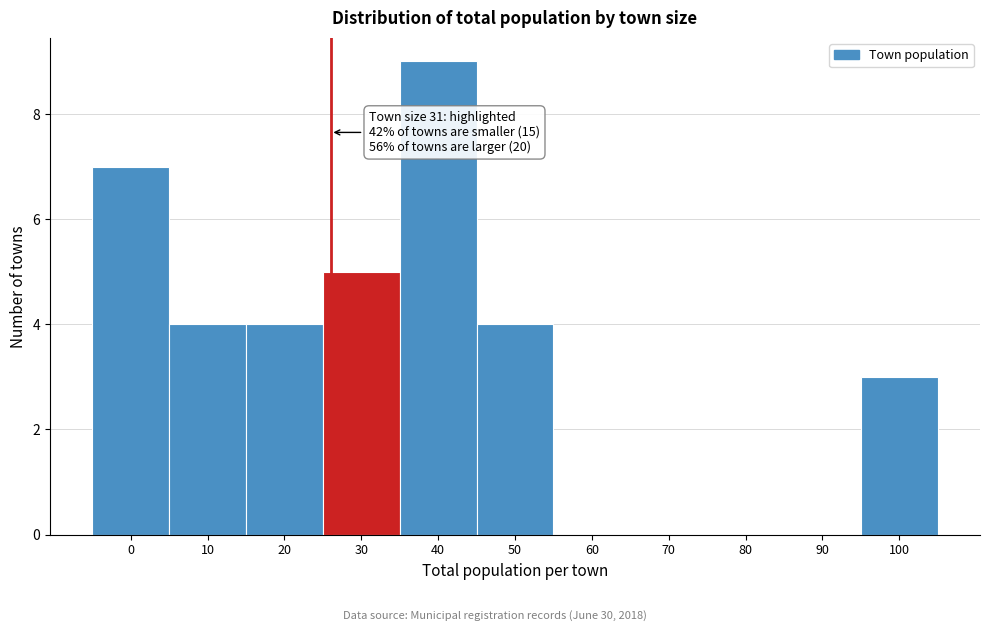

Reading left to right, transcribe all the data shown in this chart.

0=7	10=4	20=4	30=5	40=9	50=4	60=0	70=0	80=0	90=0	100=3